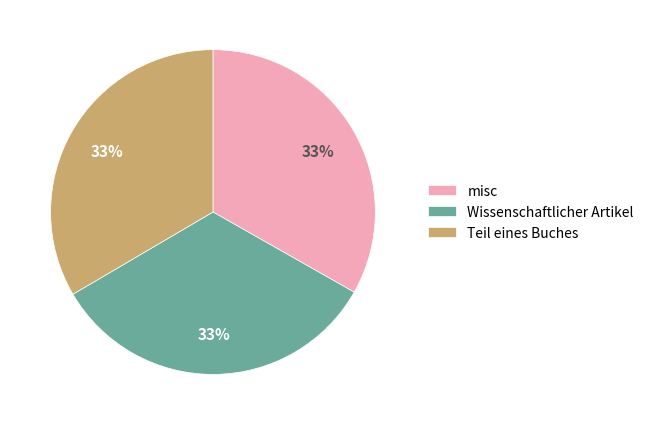

How many slices are in this pie chart?

3